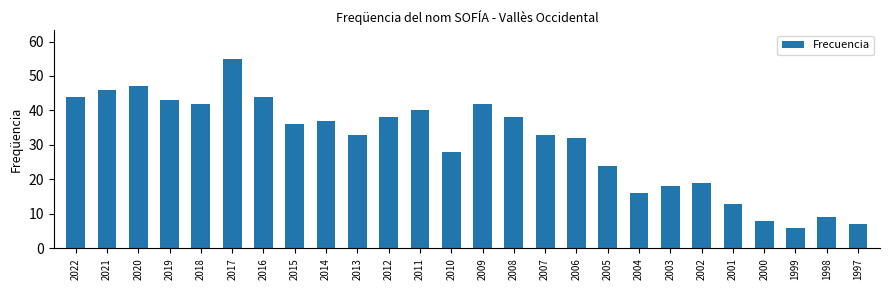

True or false: the data shows 19 at 2002.

True